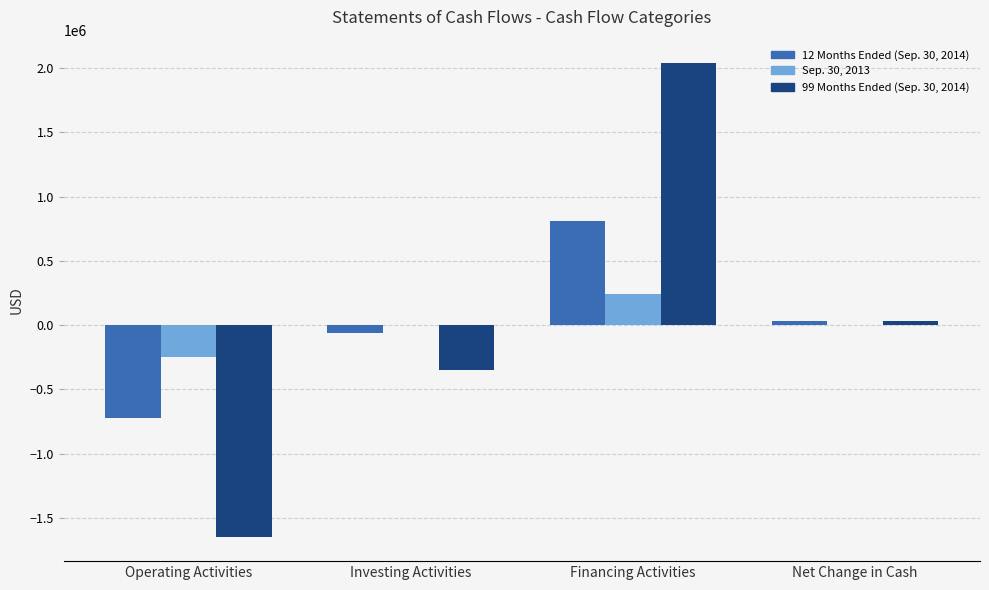

At which category does the chart reach its peak across all series?

Financing Activities